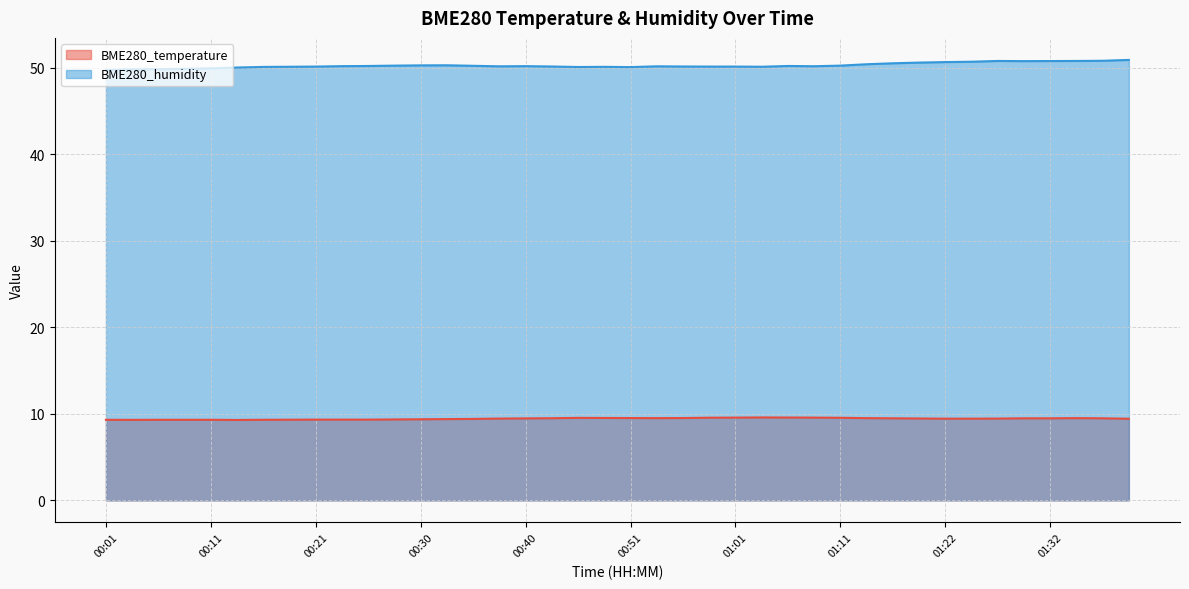

Which has a higher value, 01:08 or 00:01?

01:08